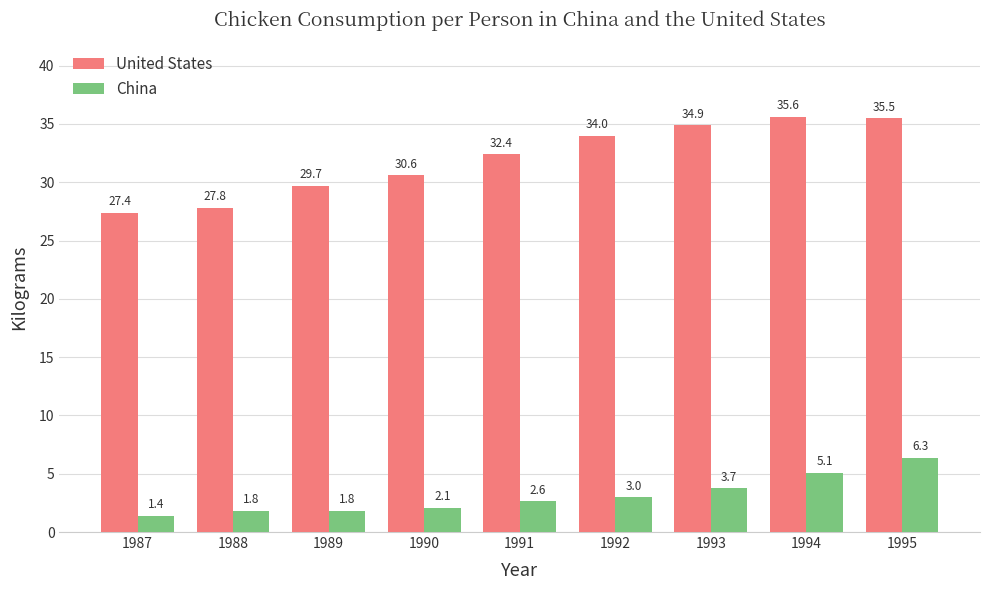

What is the sum of the United States values at 1990 and 1991?

63.0